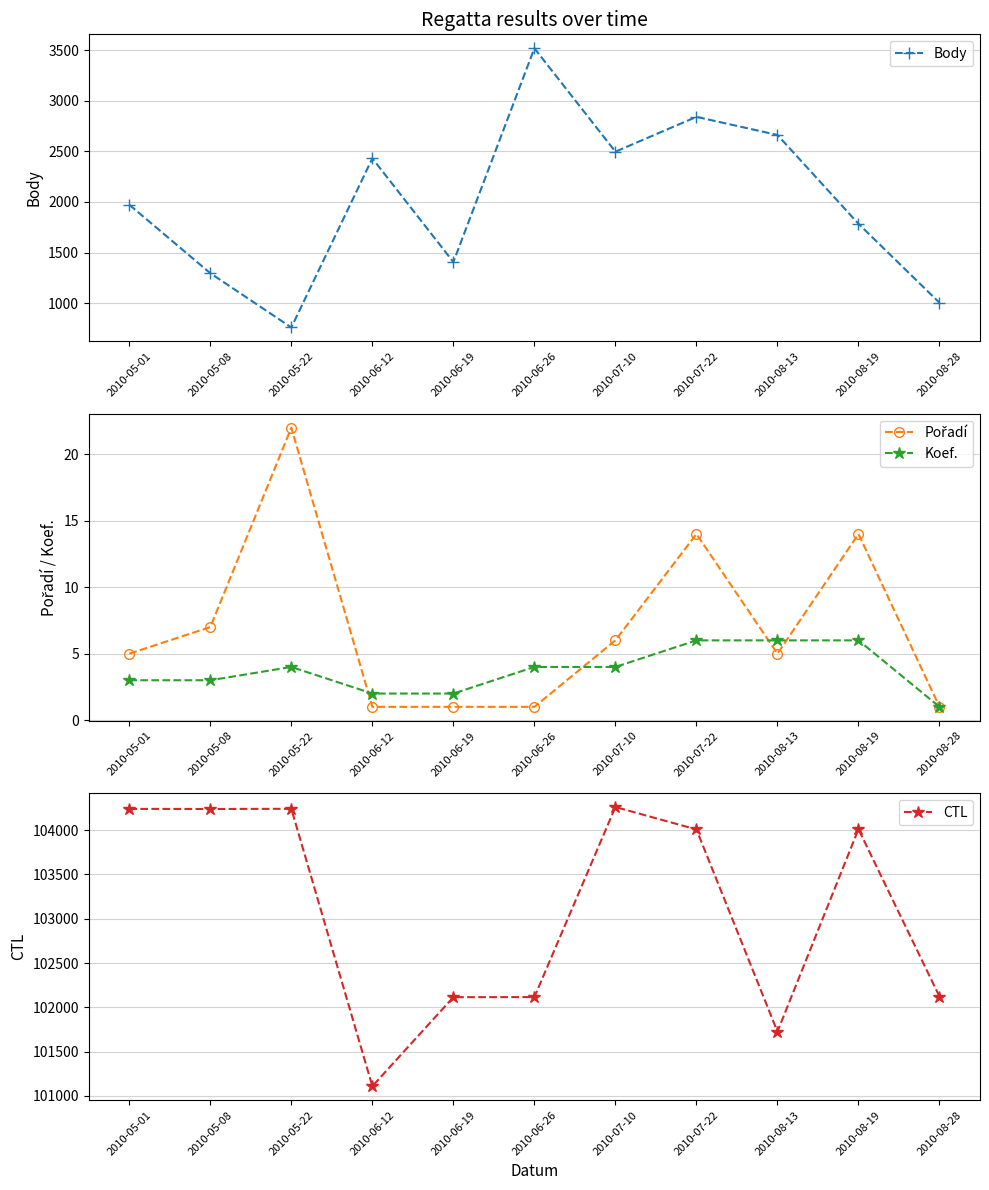

What is the label of the 1st point from the left?

2010-05-01